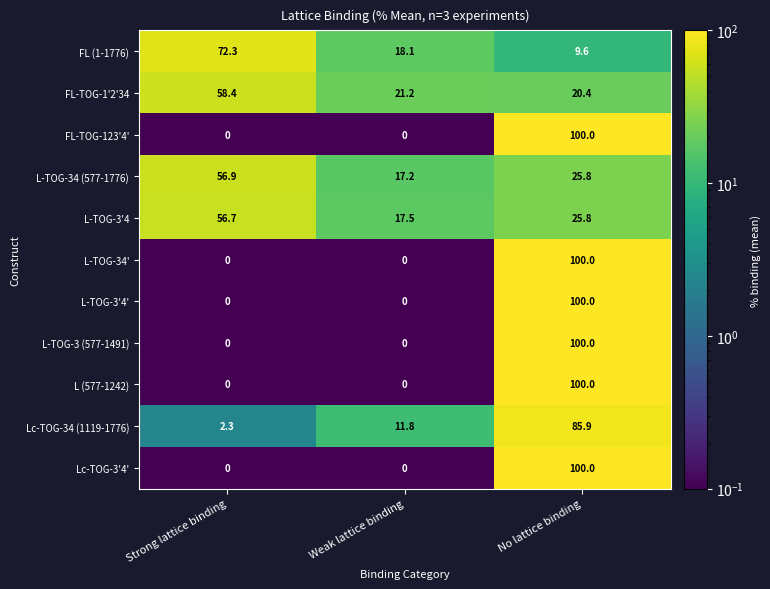

What is the total value across all series at Strong lattice binding?

246.6